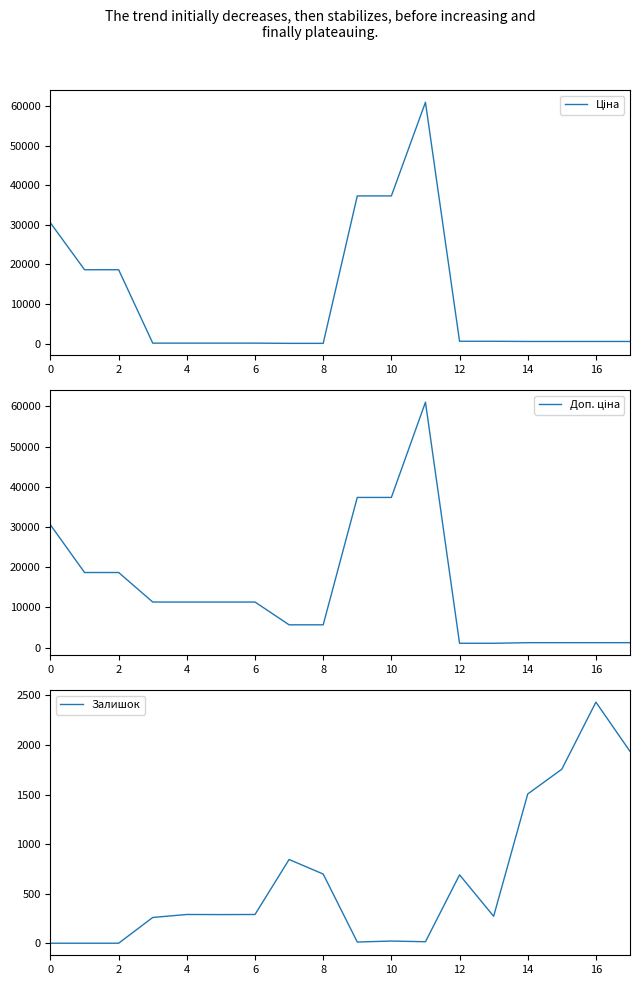

The Залишок series shows -1701 at 0. True or false?

False